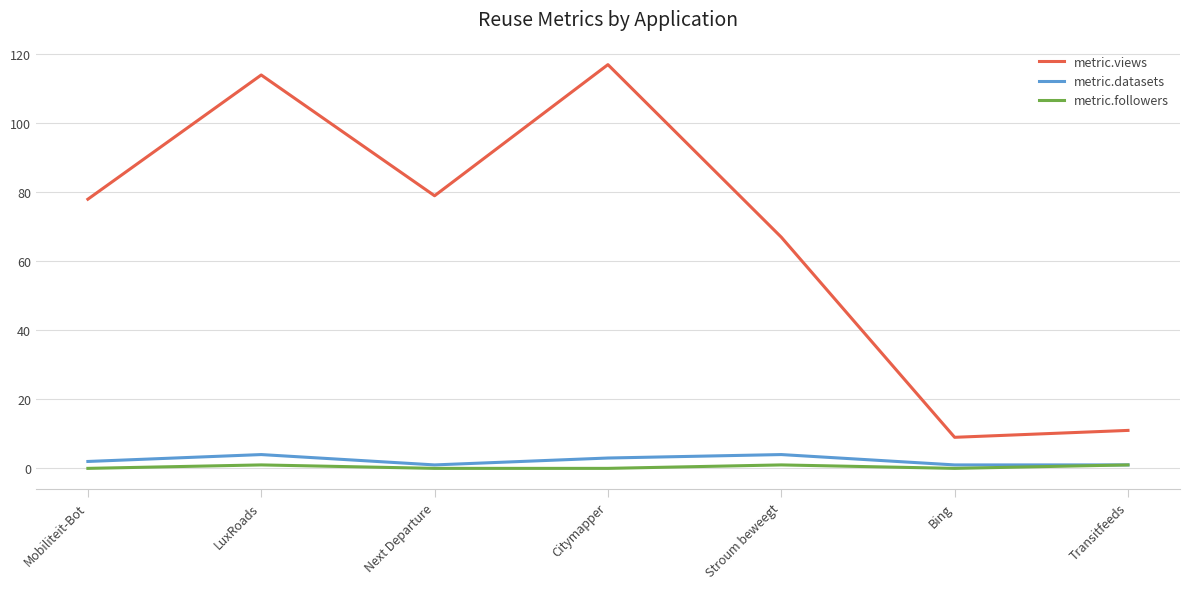

What is the total value across all series at Next Departure?

80